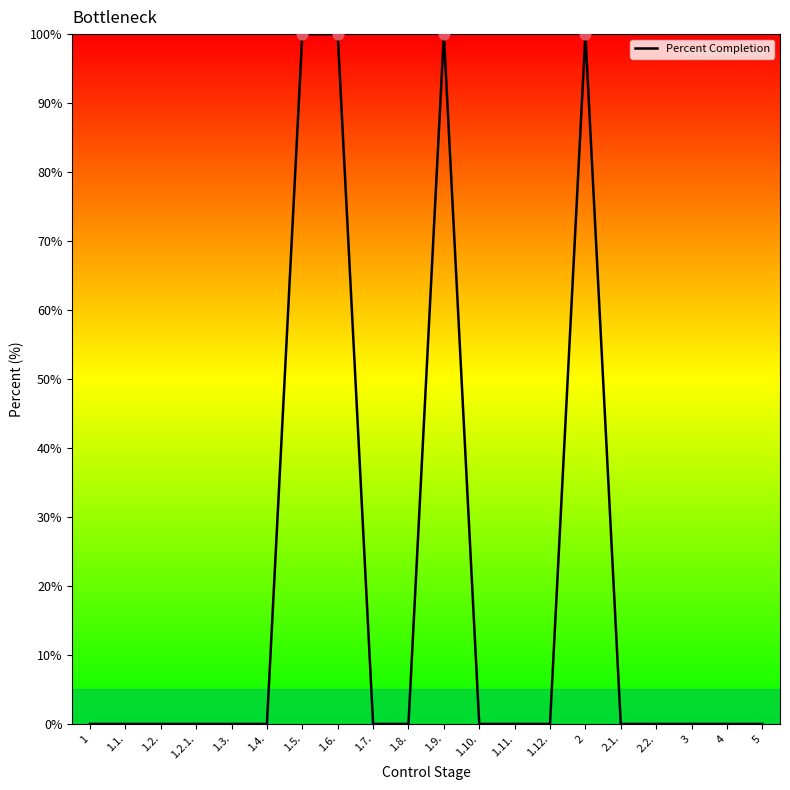

Between 1.6. and 2.2., which is larger?

1.6.